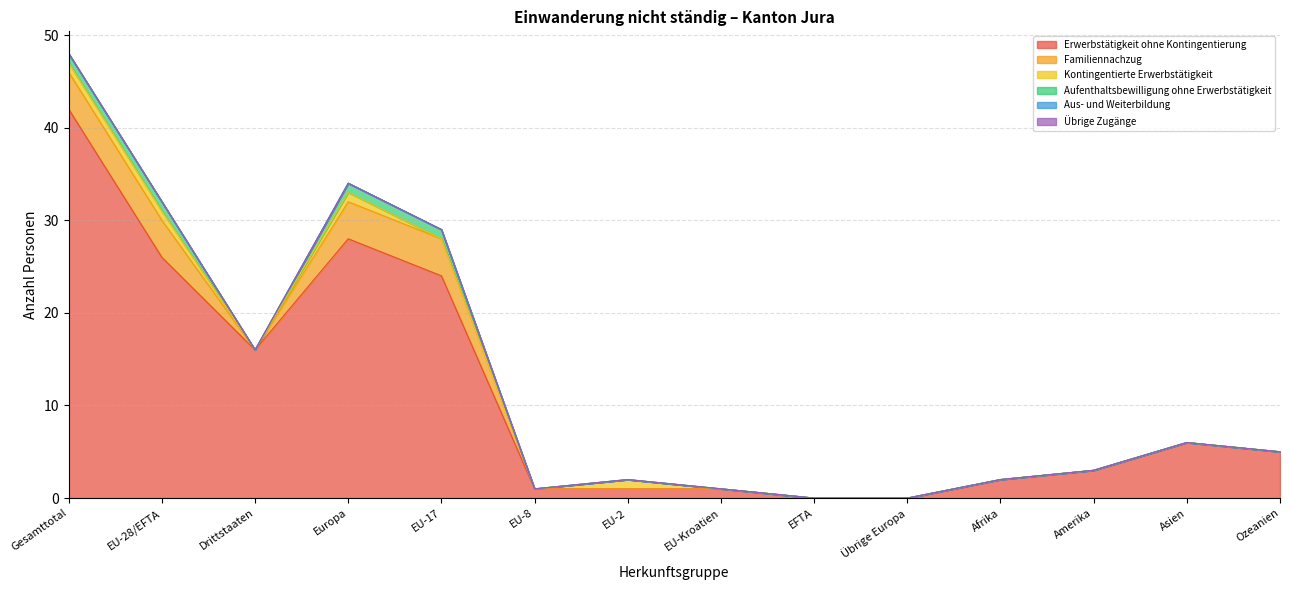

True or false: Familiennachzug and Kontingentierte Erwerbstätigkeit cross at least once.

False